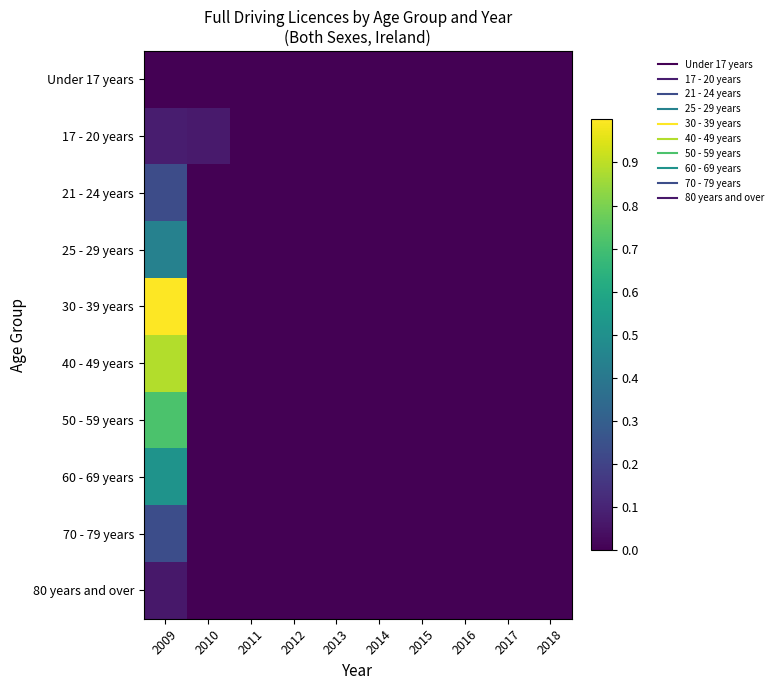

Reading left to right, extract all data points from this chart.

Under 17 years: 2009=0.0	2010=0.0	2011=0.0	2012=0.0	2013=0.0	2014=0.0	2015=0.0	2016=0.0	2017=0.0	2018=0.0
17 - 20 years: 2009=0.1	2010=0.1	2011=0.0	2012=0.0	2013=0.0	2014=0.0	2015=0.0	2016=0.0	2017=0.0	2018=0.0
21 - 24 years: 2009=0.2	2010=0.0	2011=0.0	2012=0.0	2013=0.0	2014=0.0	2015=0.0	2016=0.0	2017=0.0	2018=0.0
25 - 29 years: 2009=0.4	2010=0.0	2011=0.0	2012=0.0	2013=0.0	2014=0.0	2015=0.0	2016=0.0	2017=0.0	2018=0.0
30 - 39 years: 2009=1.0	2010=0.0	2011=0.0	2012=0.0	2013=0.0	2014=0.0	2015=0.0	2016=0.0	2017=0.0	2018=0.0
40 - 49 years: 2009=0.9	2010=0.0	2011=0.0	2012=0.0	2013=0.0	2014=0.0	2015=0.0	2016=0.0	2017=0.0	2018=0.0
50 - 59 years: 2009=0.7	2010=0.0	2011=0.0	2012=0.0	2013=0.0	2014=0.0	2015=0.0	2016=0.0	2017=0.0	2018=0.0
60 - 69 years: 2009=0.5	2010=0.0	2011=0.0	2012=0.0	2013=0.0	2014=0.0	2015=0.0	2016=0.0	2017=0.0	2018=0.0
70 - 79 years: 2009=0.2	2010=0.0	2011=0.0	2012=0.0	2013=0.0	2014=0.0	2015=0.0	2016=0.0	2017=0.0	2018=0.0
80 years and over: 2009=0.1	2010=0.0	2011=0.0	2012=0.0	2013=0.0	2014=0.0	2015=0.0	2016=0.0	2017=0.0	2018=0.0